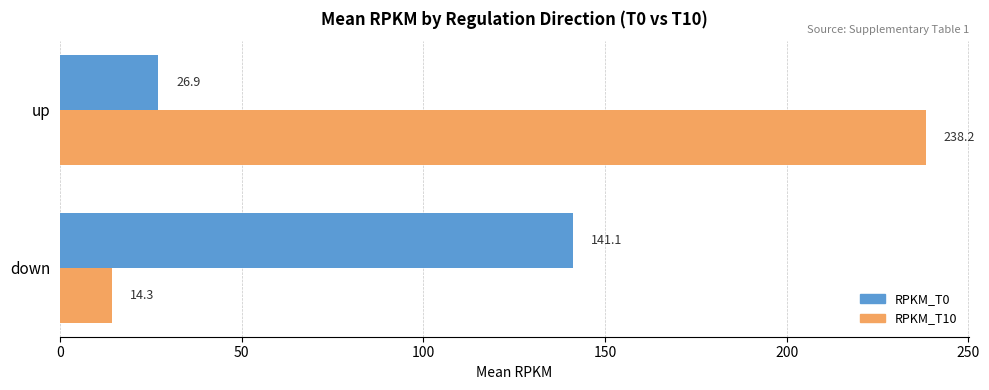

What is the sum of the RPKM_T0 values at up and down?

168.0